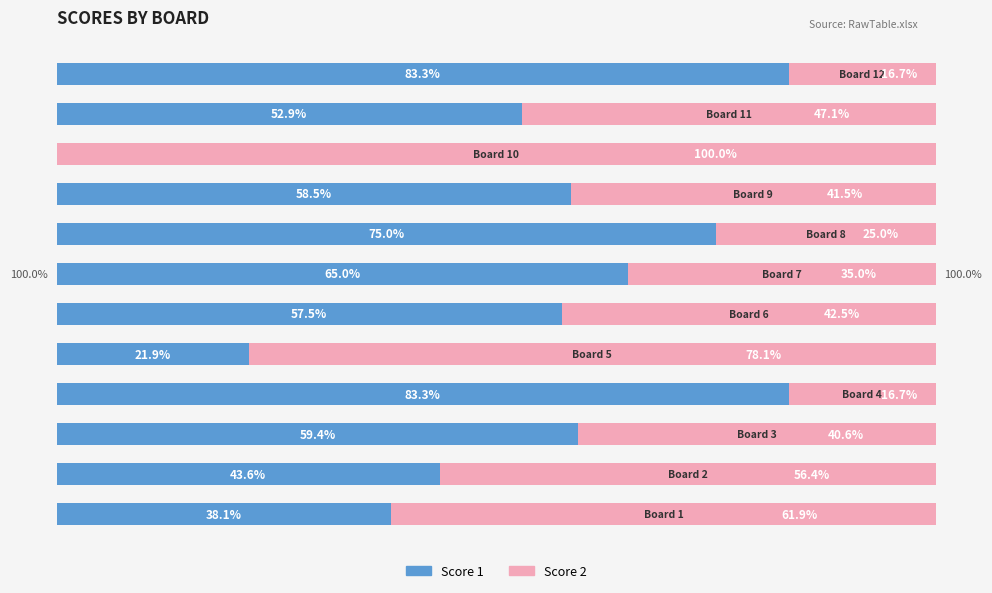

What are all the series names shown in the legend?

Score 1, Score 2